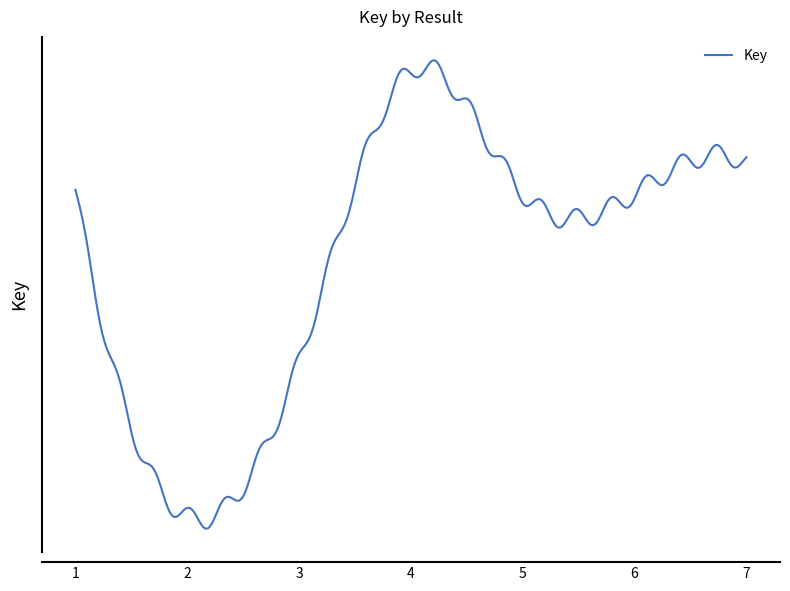

Does the chart have visible grid lines?

No